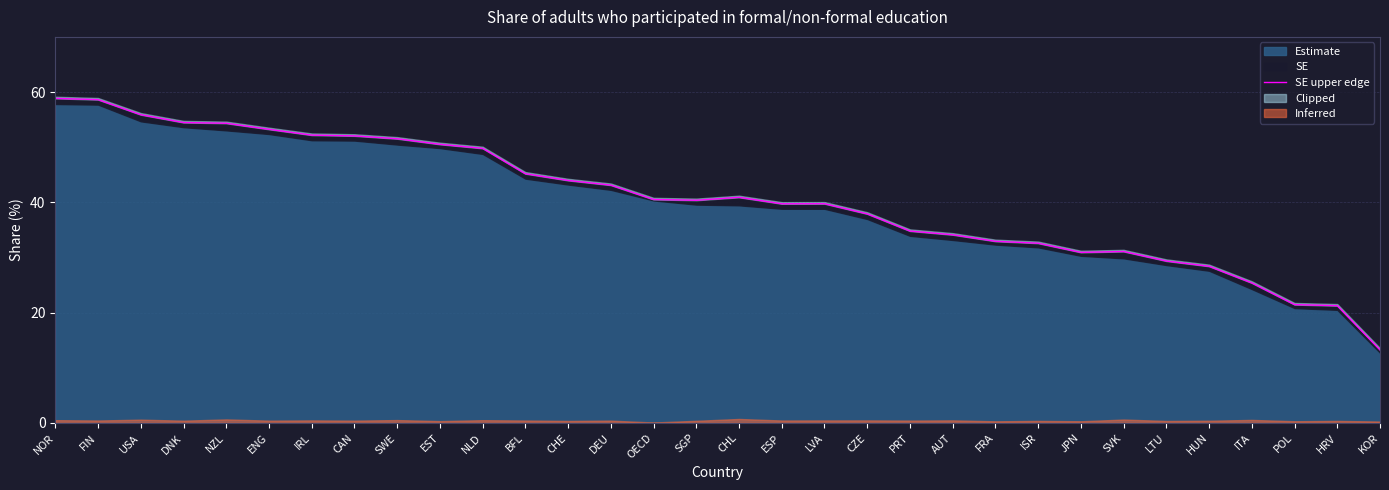

What is the greatest value displayed?

58.9